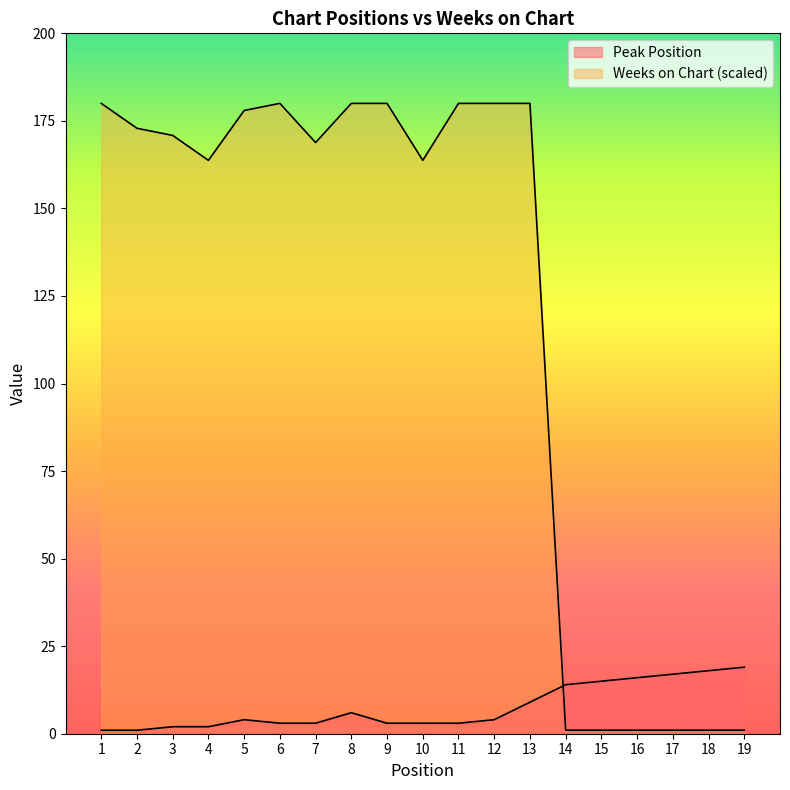

Between which two adjacent categories do Peak Position and Weeks on Chart first intersect?

13 and 14